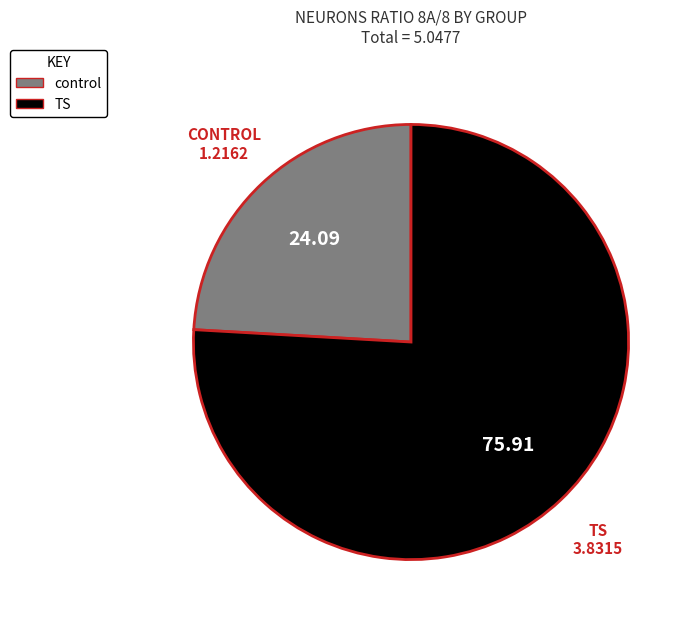

Does any single category account for the majority?

Yes